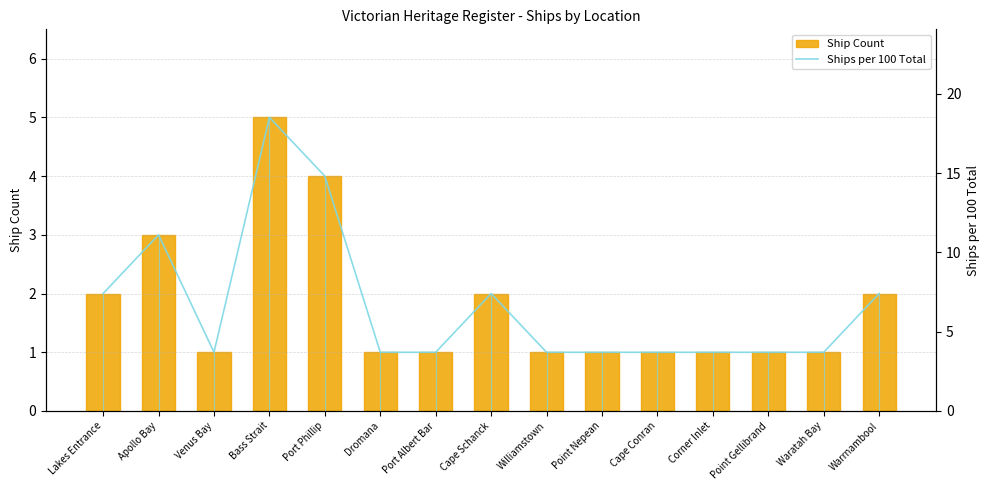

What is the average value of the Ships per 100 Total series?

6.7